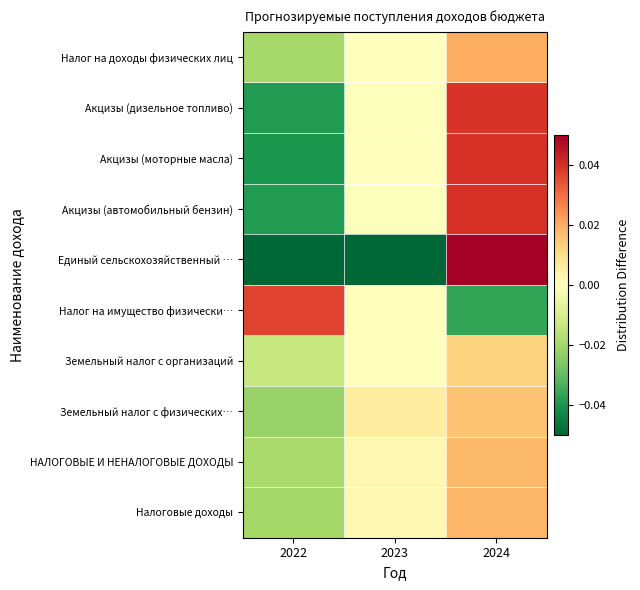

Reading right to left, transcribe all the data shown in this chart.

Налог на доходы физических лиц: 2024=0.0	2023=-0.0	2022=-0.0
Акцизы (дизельное топливо): 2024=0.0	2023=-0.0	2022=-0.0
Акцизы (моторные масла): 2024=0.0	2023=0.0	2022=-0.0
Акцизы (автомобильный бензин): 2024=0.0	2023=-0.0	2022=-0.0
Единый сельскохозяйственный …: 2024=0.1	2023=-0.1	2022=-0.1
Налог на имущество физически…: 2024=-0.0	2023=0.0	2022=0.0
Земельный налог с организаций: 2024=0.0	2023=0.0	2022=-0.0
Земельный налог с физических…: 2024=0.0	2023=0.0	2022=-0.0
НАЛОГОВЫЕ И НЕНАЛОГОВЫЕ ДОХОДЫ: 2024=0.0	2023=0.0	2022=-0.0
Налоговые доходы: 2024=0.0	2023=0.0	2022=-0.0